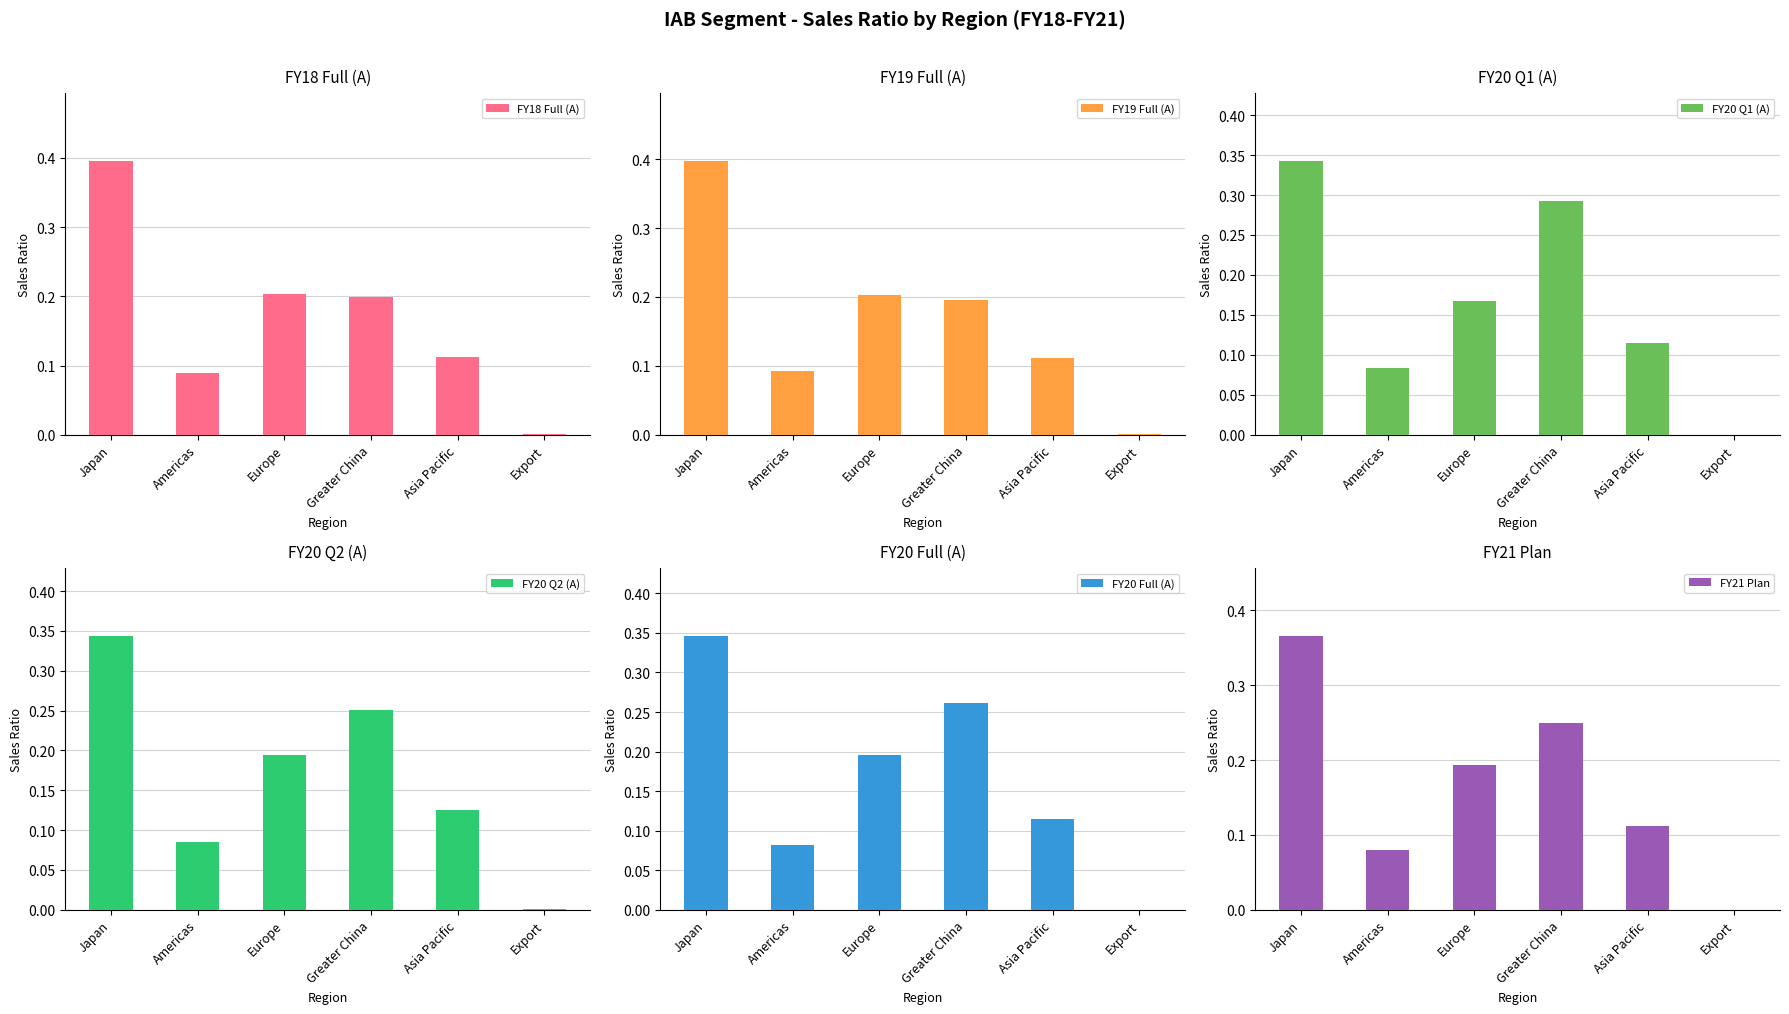

Is it true that FY20 Full (A) equals 0.0 at Export?

True